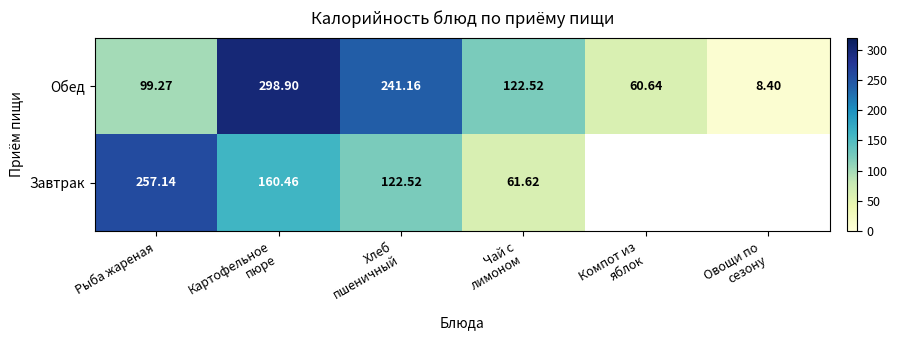

Rank the series by their maximum value, from lowest to highest.

Завтрак, Обед